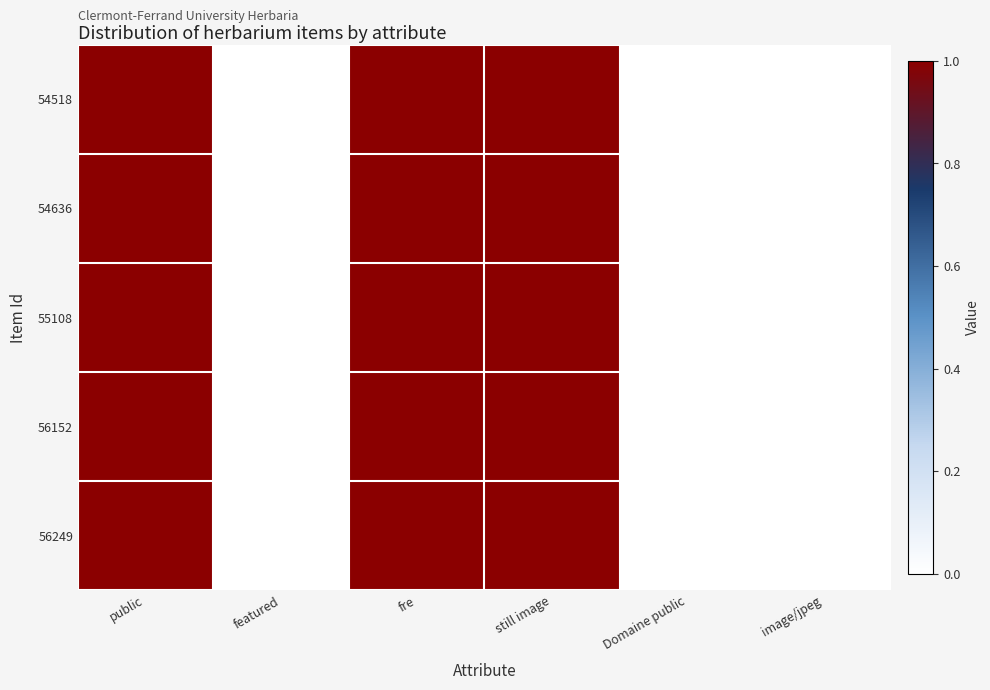

How many categories are shown in the chart?

6